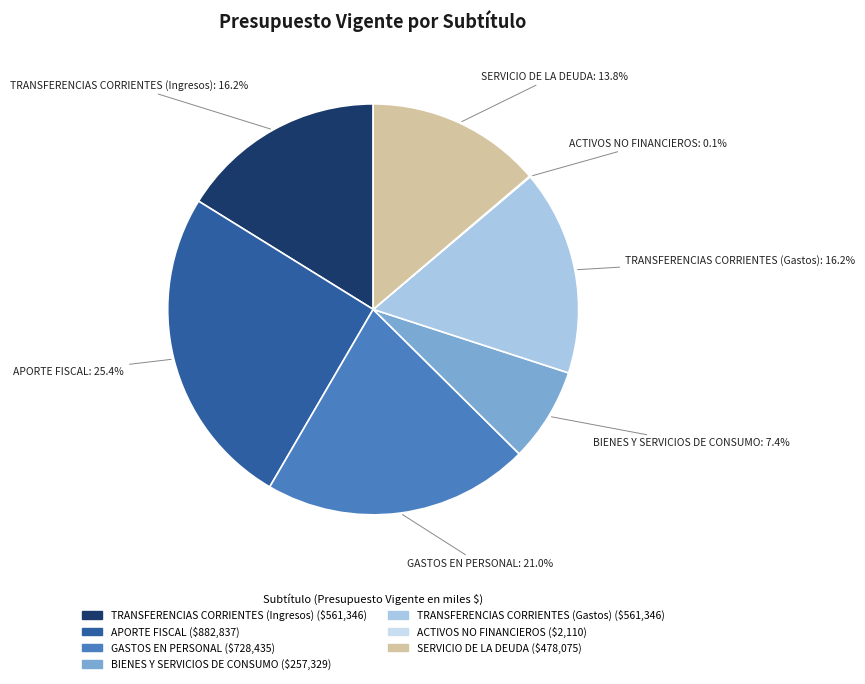

Which has a higher value, GASTOS EN PERSONAL or BIENES Y SERVICIOS DE CONSUMO?

GASTOS EN PERSONAL